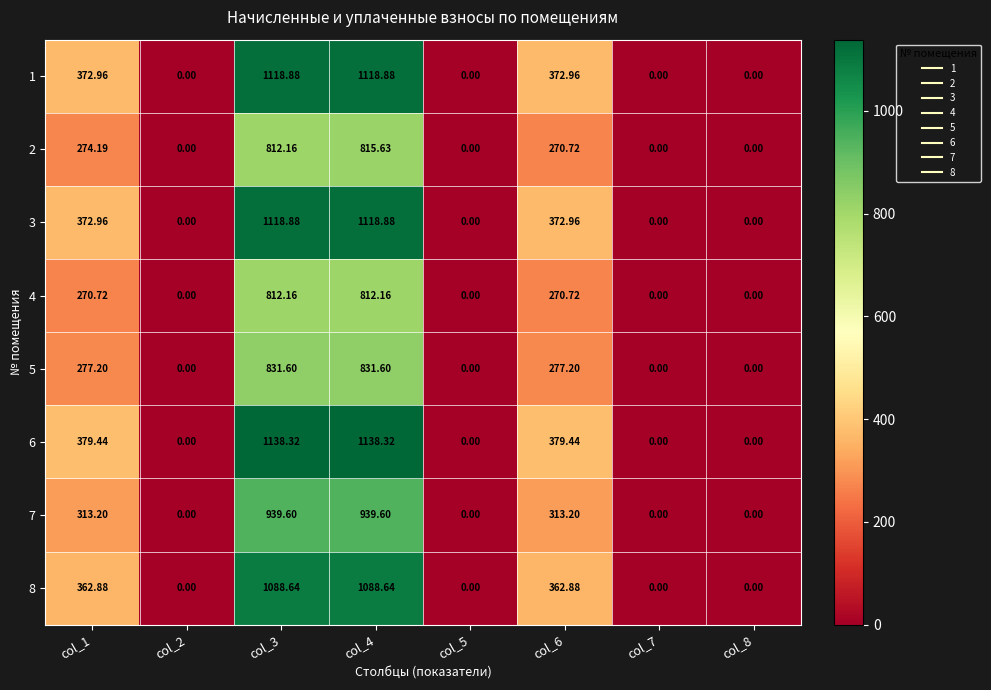

Between col_6 and col_7, which series saw the biggest shift?

6